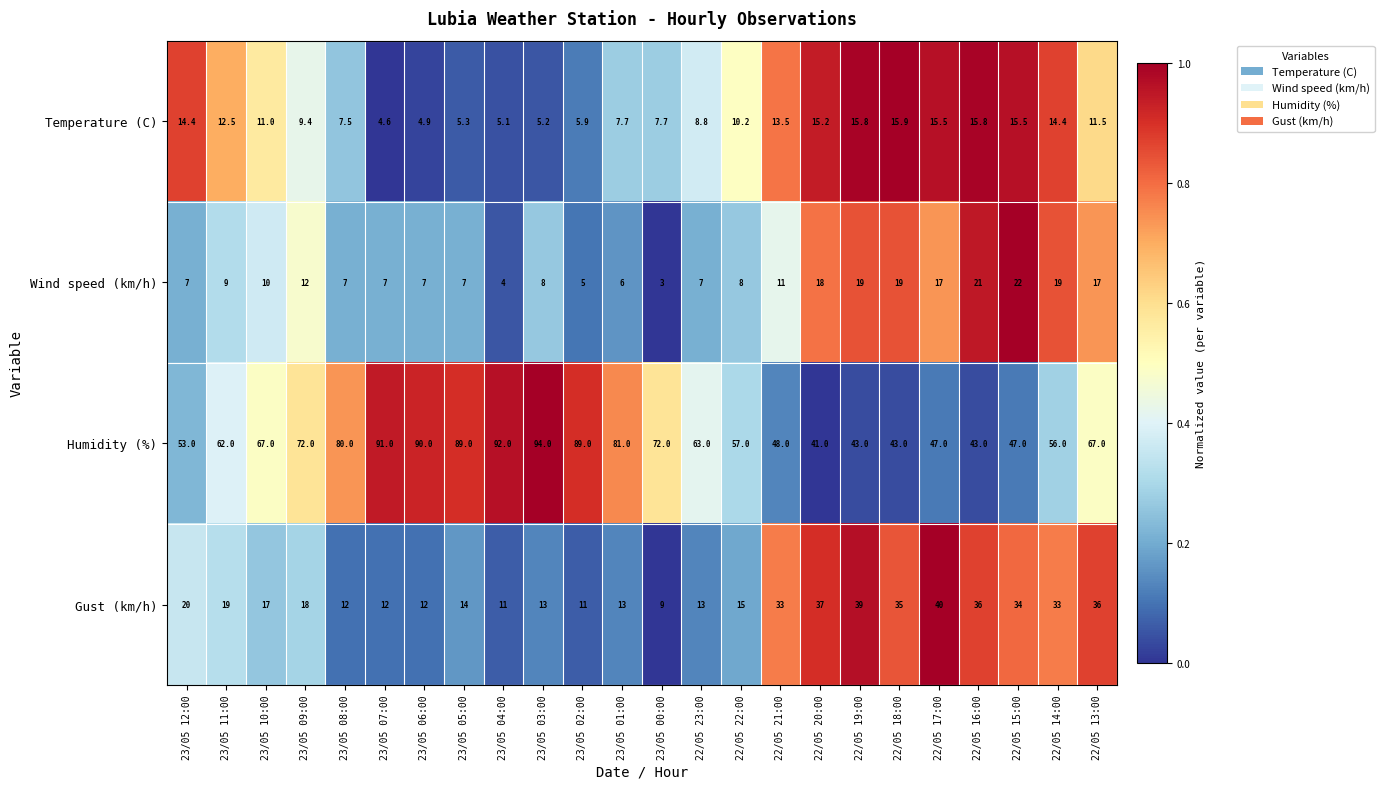

What is the difference between the highest and lowest values at 22/05 18:00?

27.1